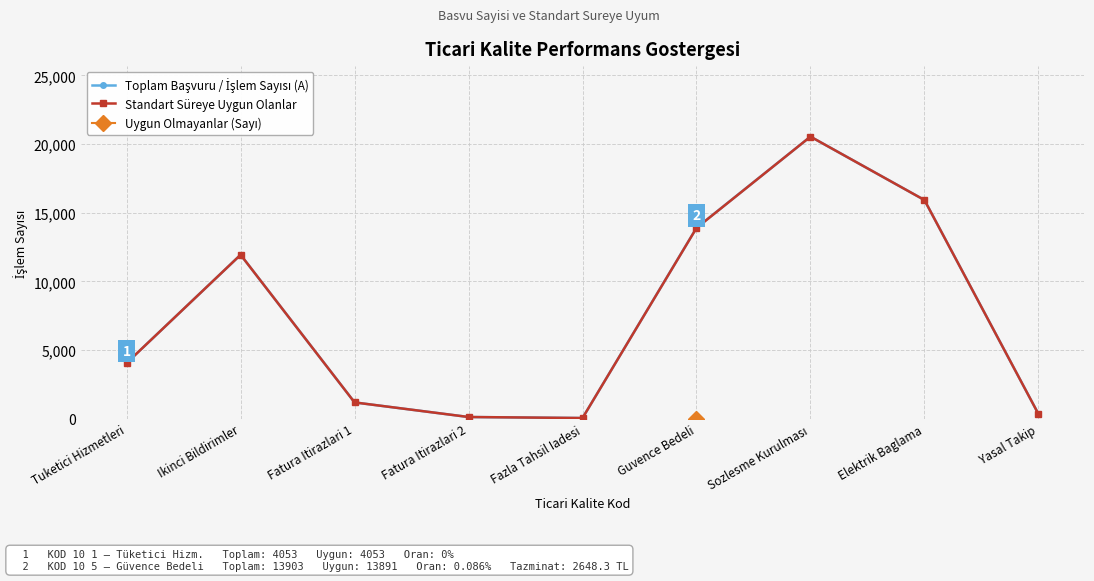

True or false: Toplam Başvuru / İşlem Sayısı (A) has more than 2 interior local peaks.

False